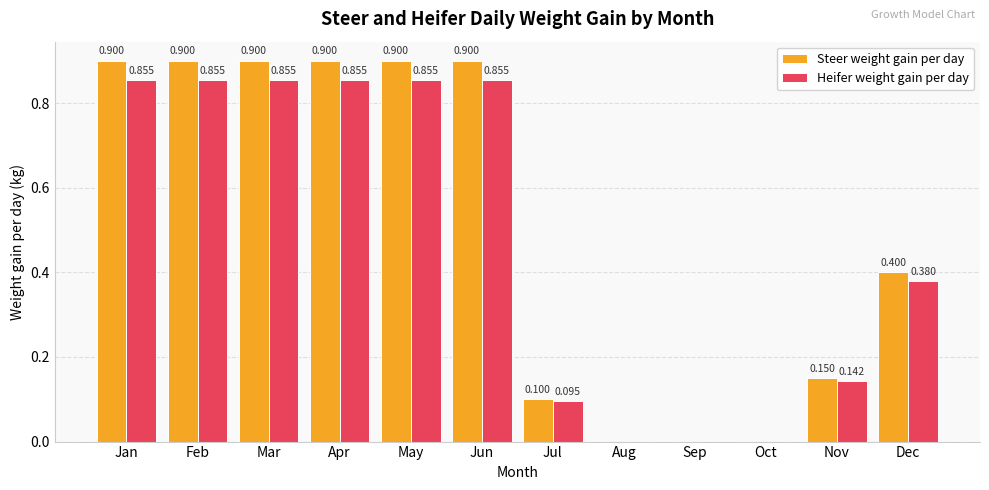

Is the value of Heifer weight gain per day at Jan greater than the value of Steer weight gain per day at Feb?

No